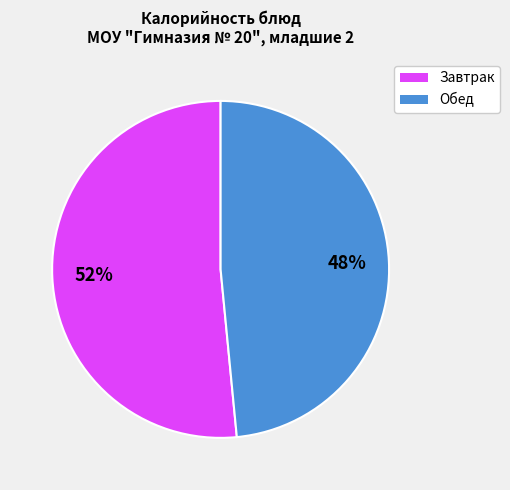

Is there a majority slice in this chart?

Yes